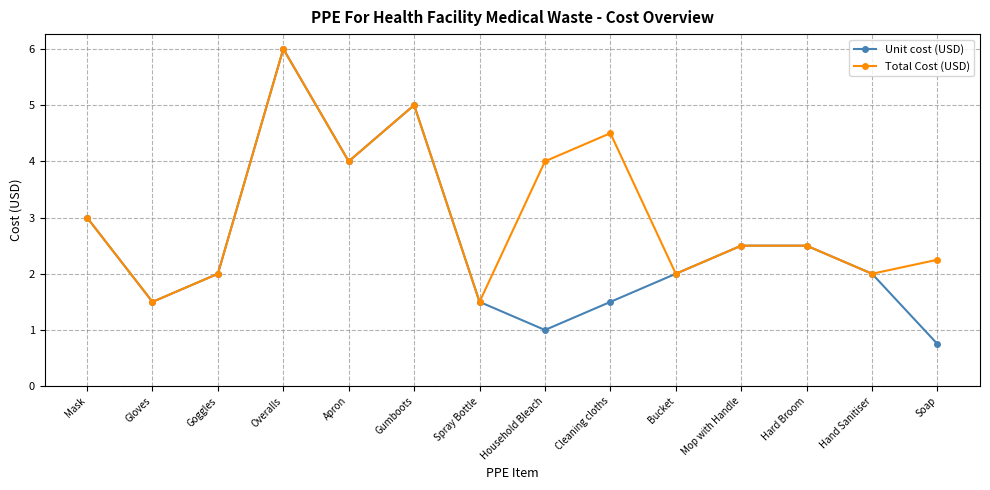

Which series has the widest spread of values?

Unit cost (USD)